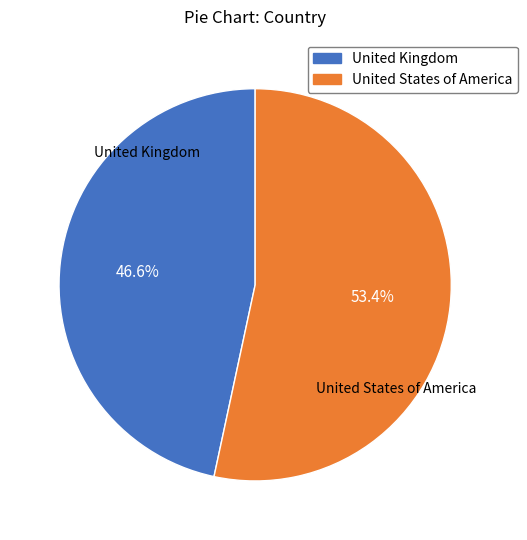

How many slices are in this pie chart?

2